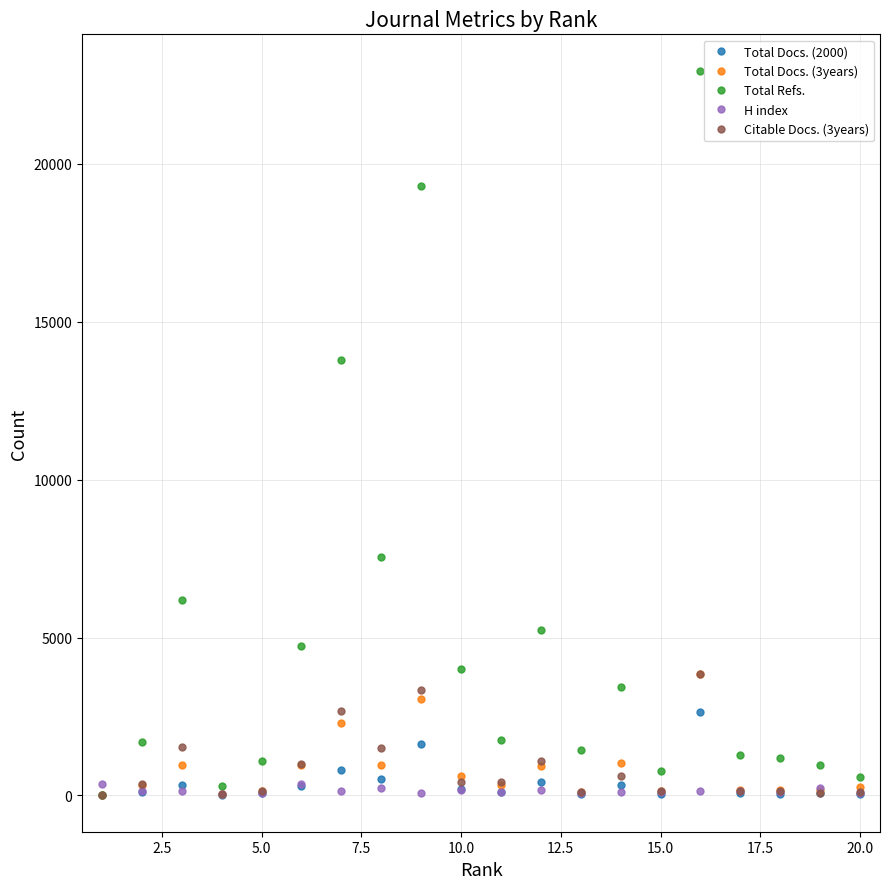

True or false: H index has more than 2 interior local peaks.

True